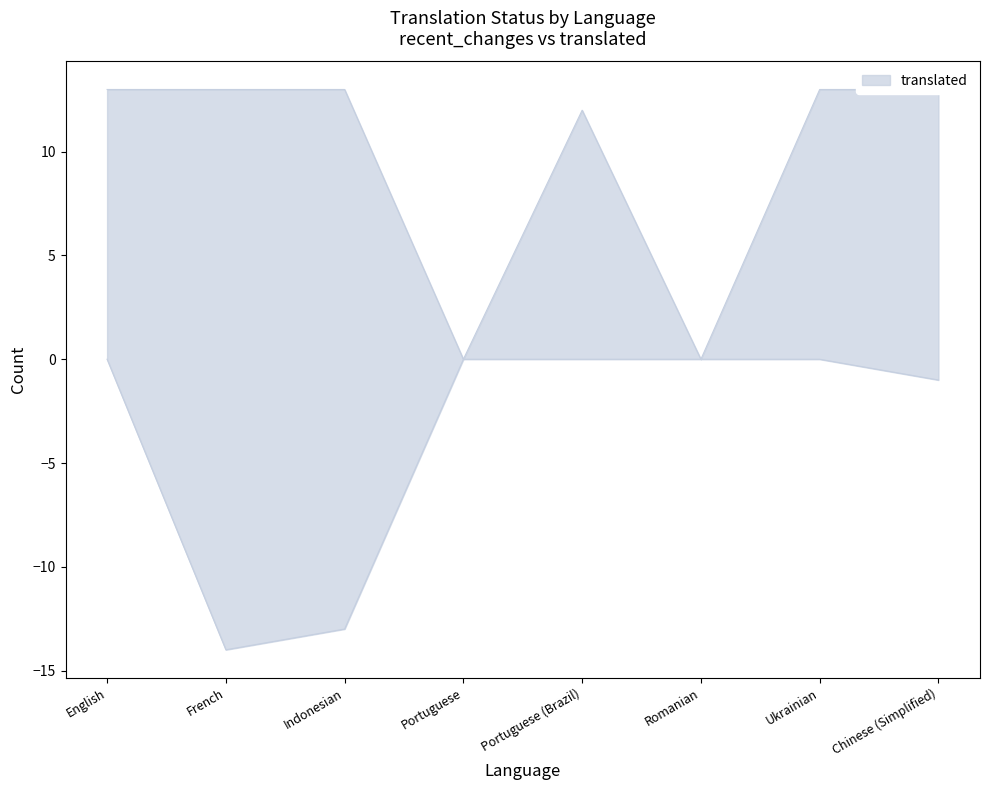

The recent_changes series shows -1 at Chinese (Simplified). True or false?

True